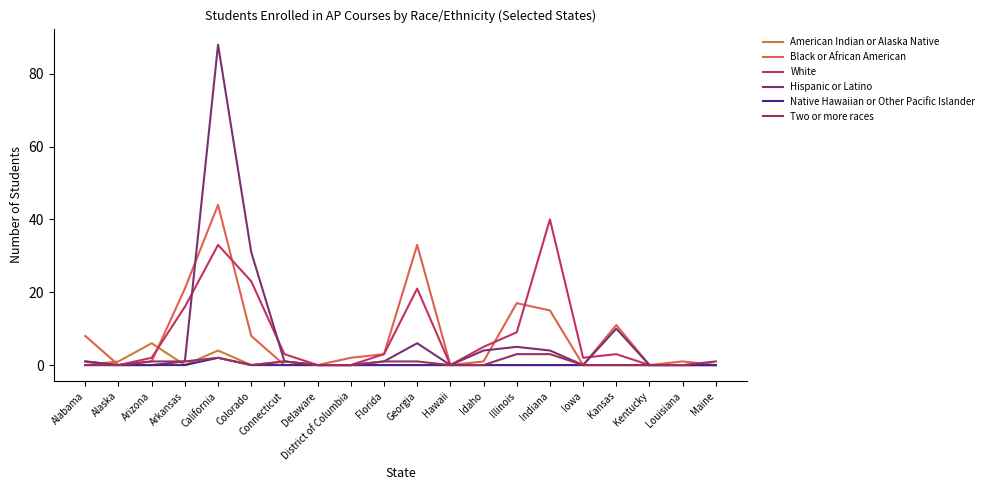

What is the total value across all series at Georgia?

61